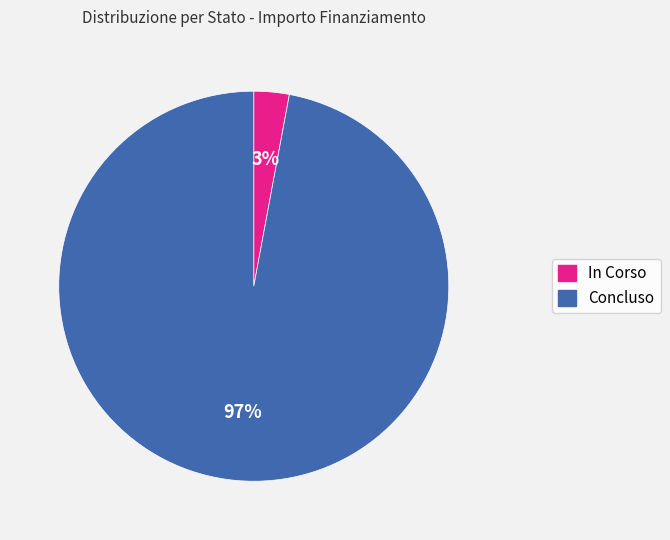

To the nearest percent, what is the average slice percentage?

50%